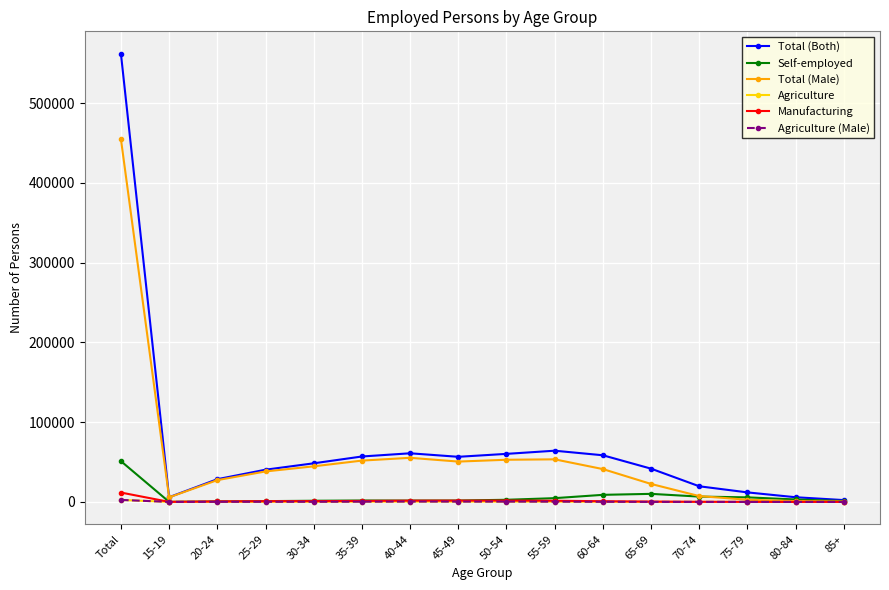

How many values in the Manufacturing series are below 929?

8